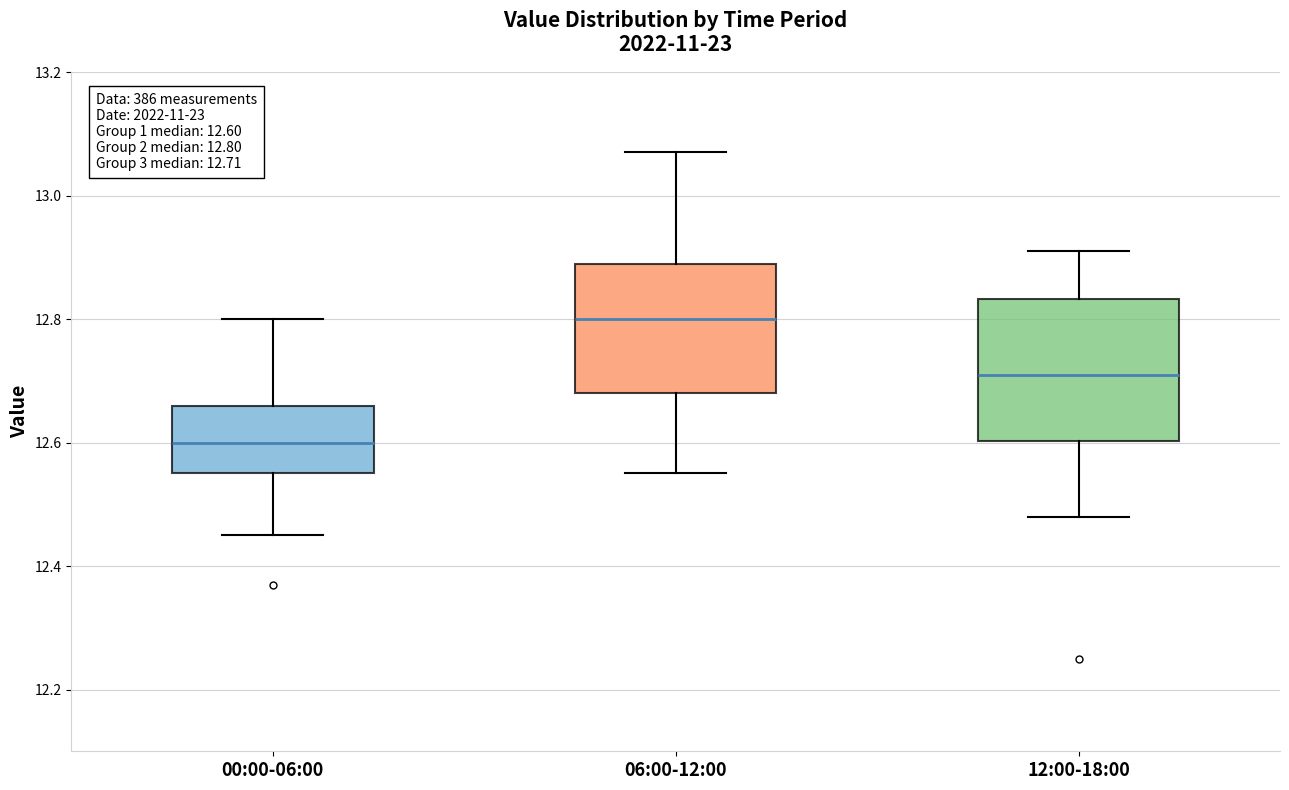

Which box's median line is the highest?

06:00-12:00